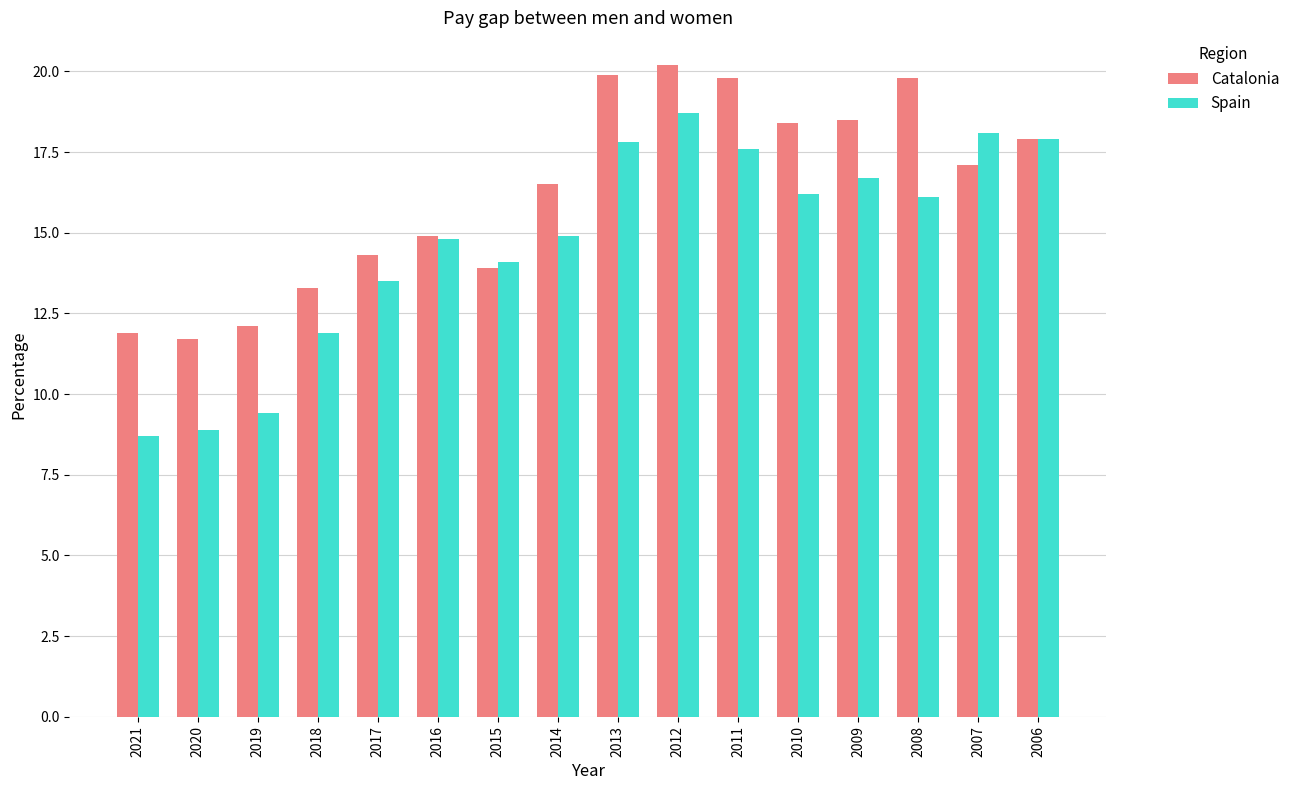

What is the difference between the maximum and minimum values in the Spain series?

10.0